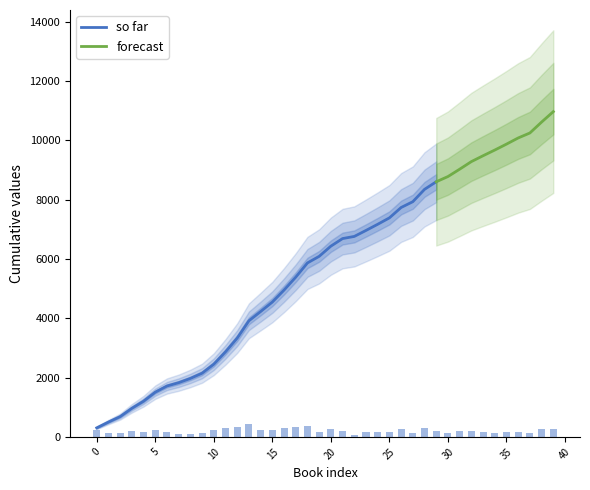

Between 38 and 15, which is larger?

38